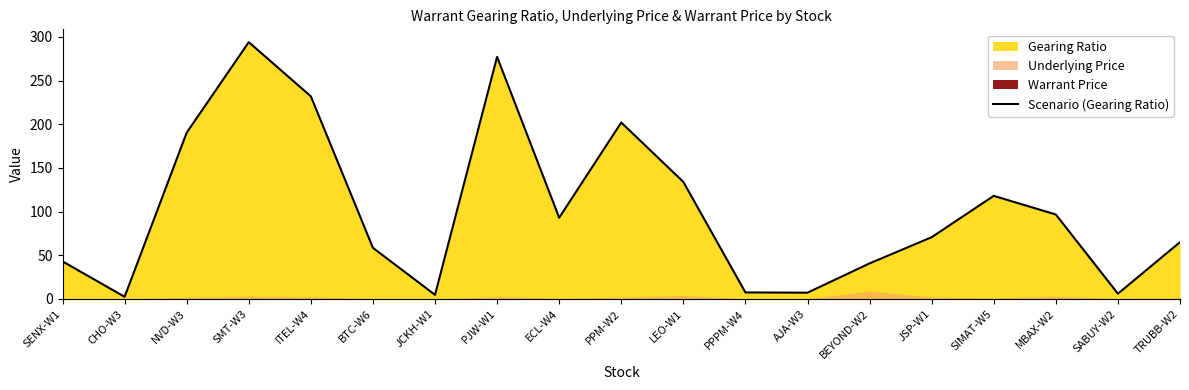

What is the change in value from NVD-W3 to AJA-W3?

-183.2